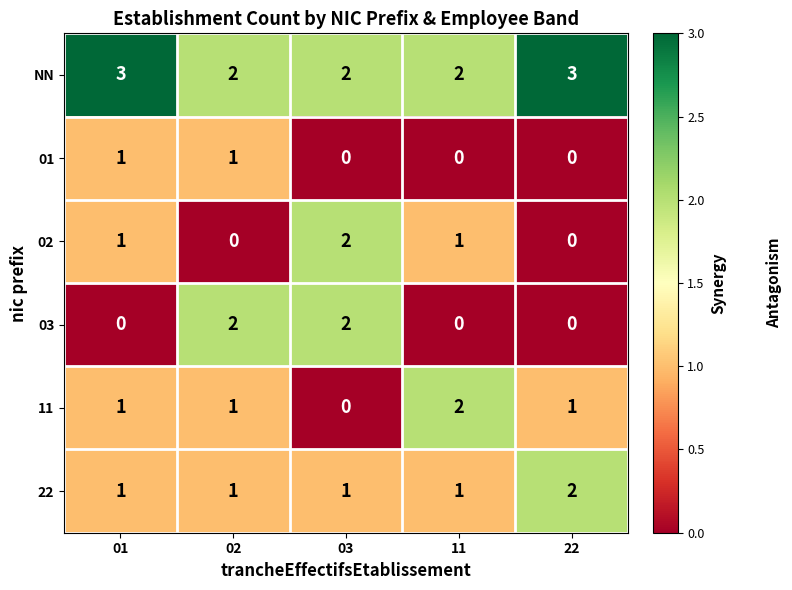

What is the difference between the highest and lowest values at 11?

2